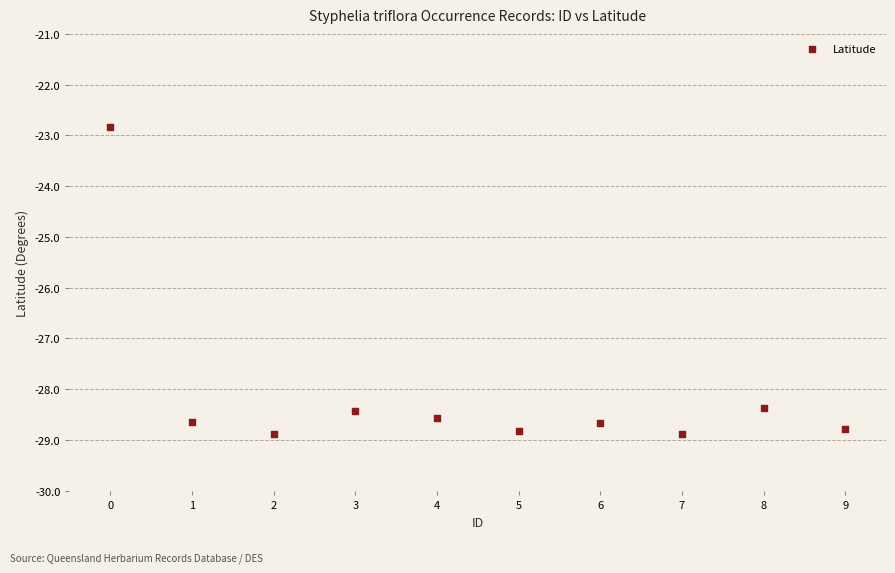

What Y value in the scatter plot is closest to -25?

-22.8